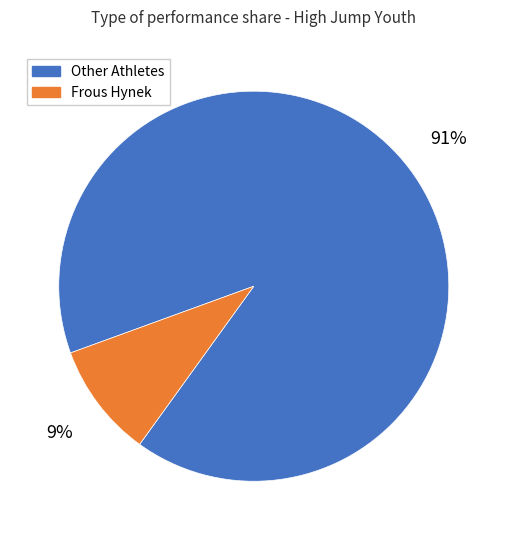

Do Frous Hynek and Other Athletes together represent more than half of the pie?

Yes